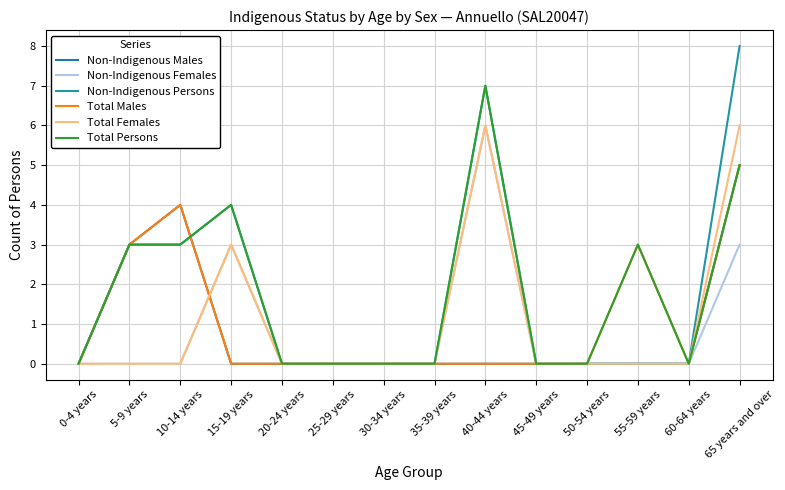

Which category has the lowest value in the Non-Indigenous Males series?

0-4 years